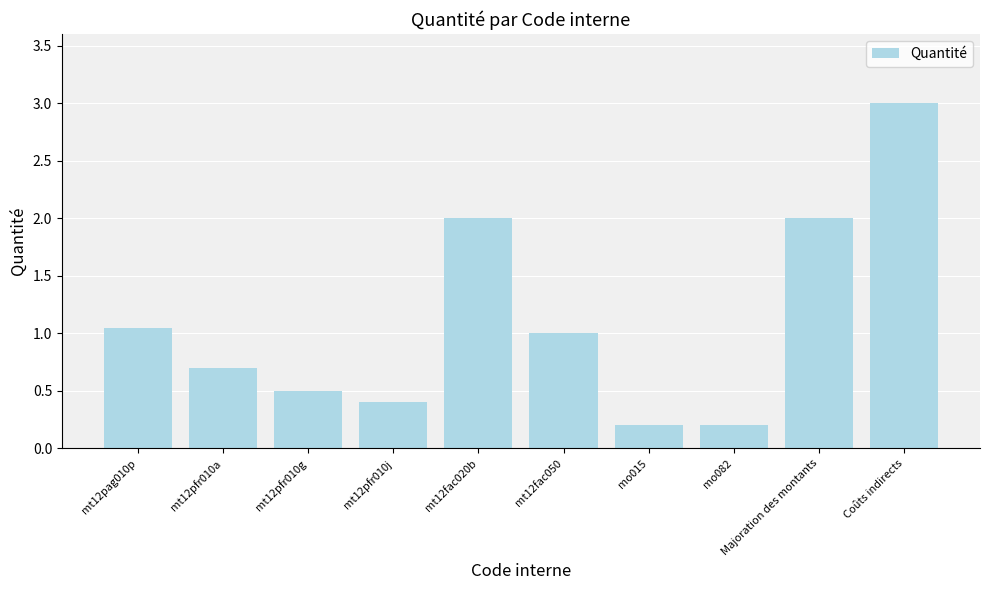

What is the label of the 4th bar from the left?

mt12pfr010j